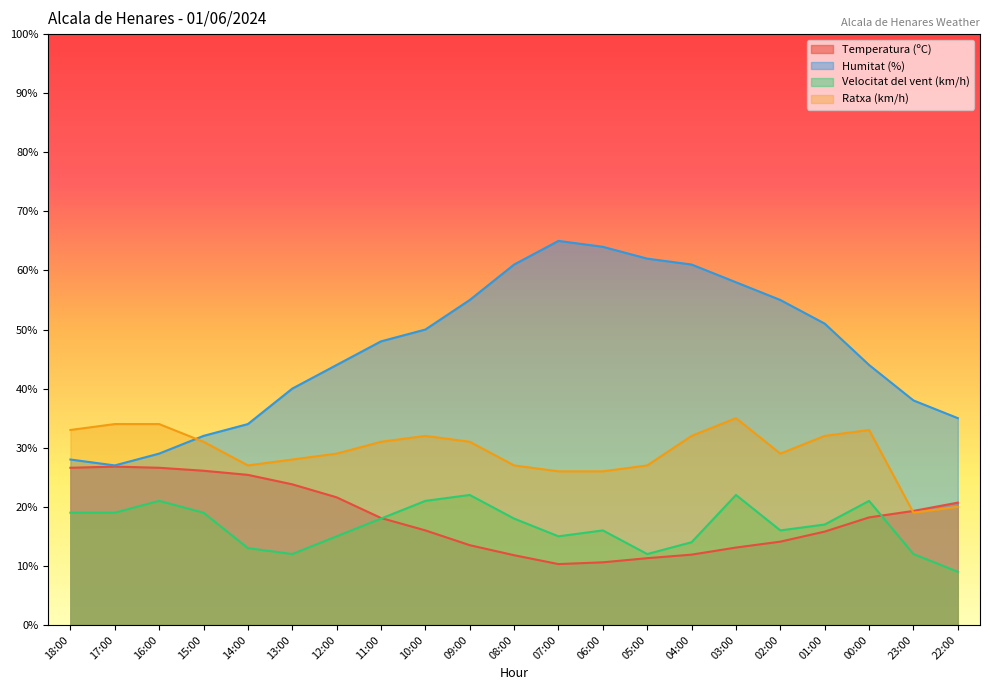

At which category is the sum across all series the highest?

03:00